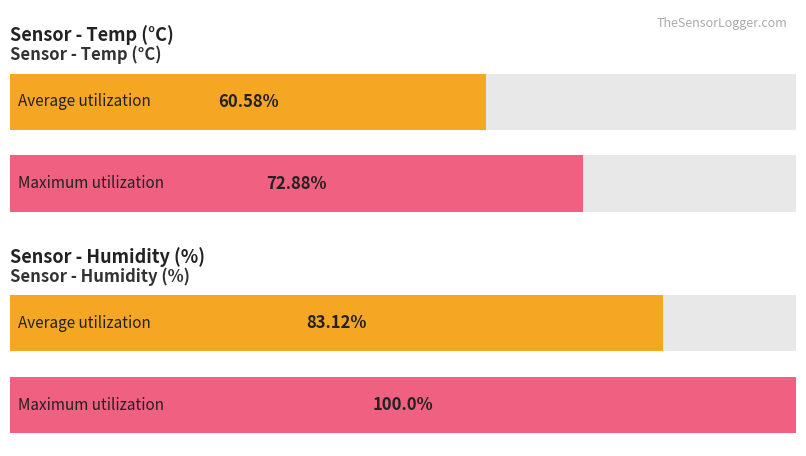

Which series has the widest spread of values?

Humidity